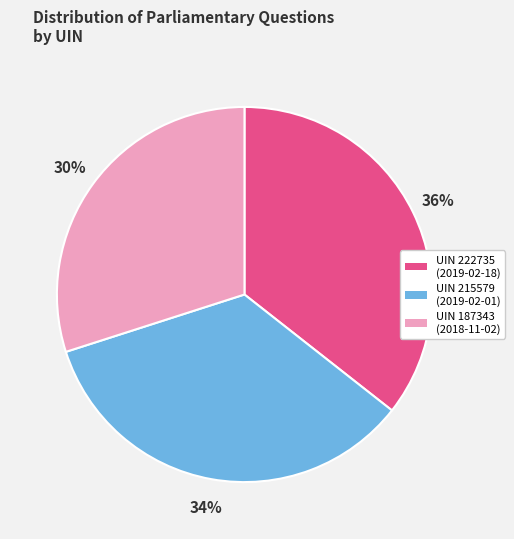

Is there any slice that represents more than half of the pie?

No